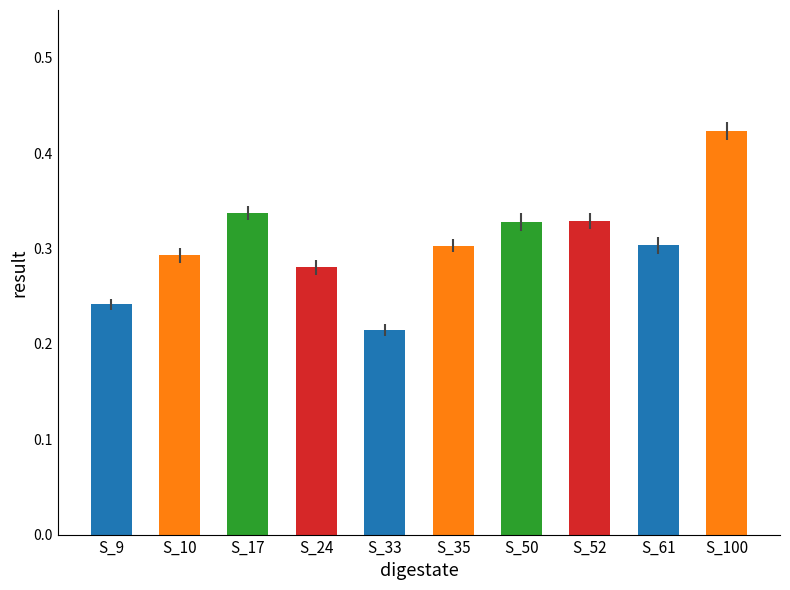

Between S_17 and S_10, which is larger?

S_17